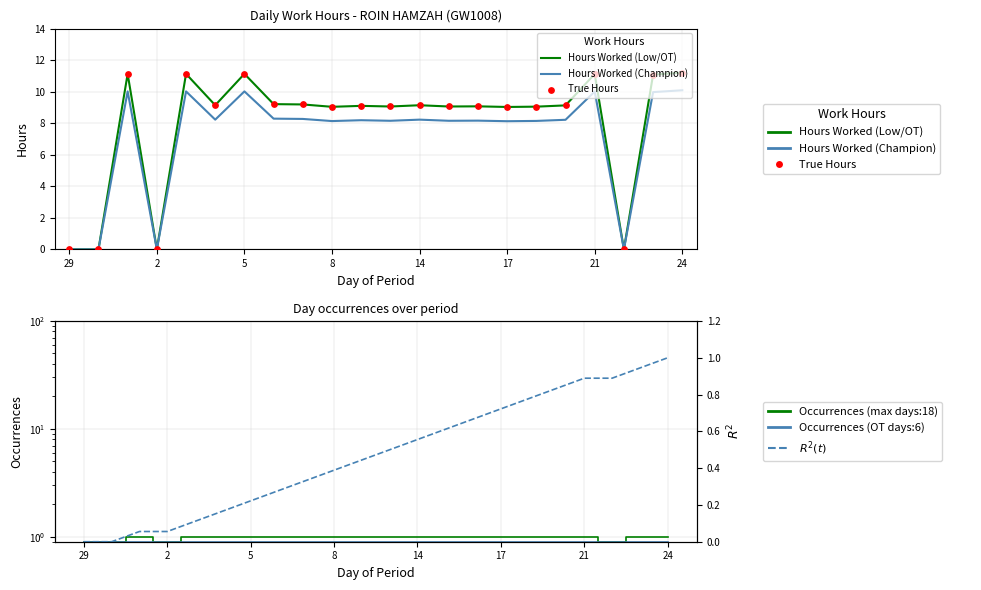

What is the total value across all series at 17?

28.6